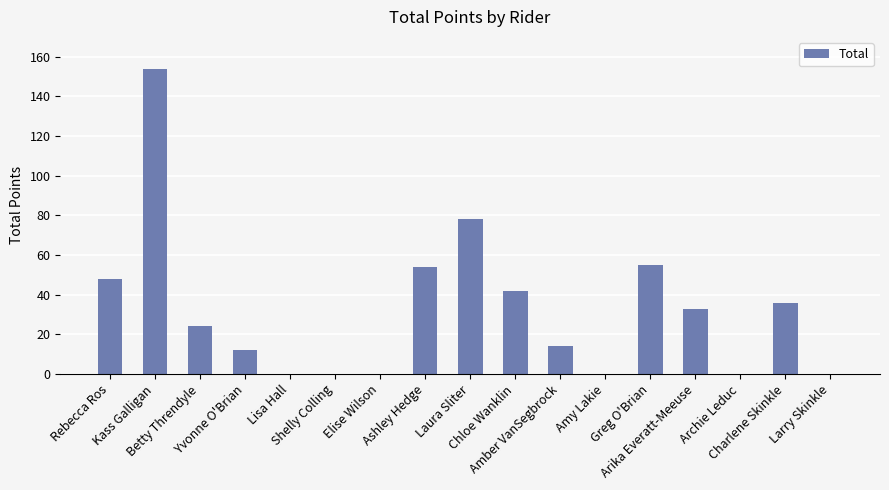

Reading left to right, extract all data points from this chart.

48	154	24	12	0	0	0	54	78	42	14	0	55	33	0	36	0